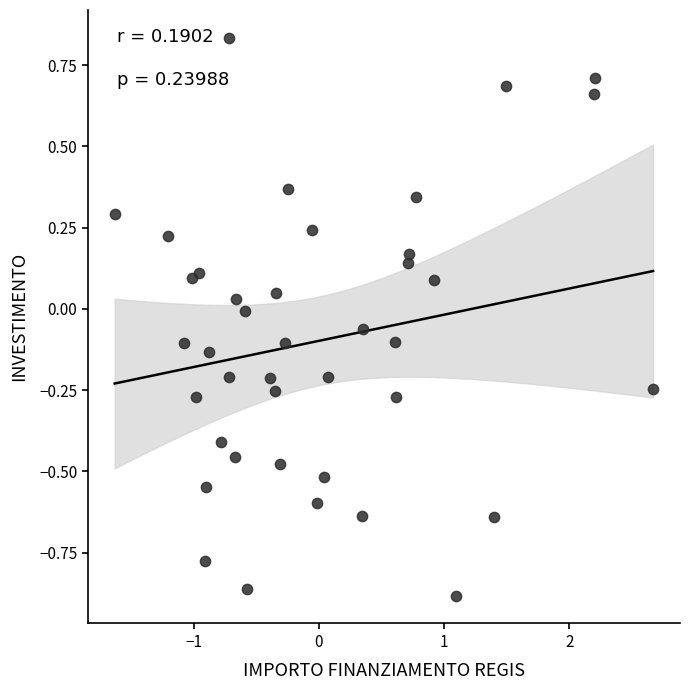

What is the range of Y values (max minus min)?

1.7